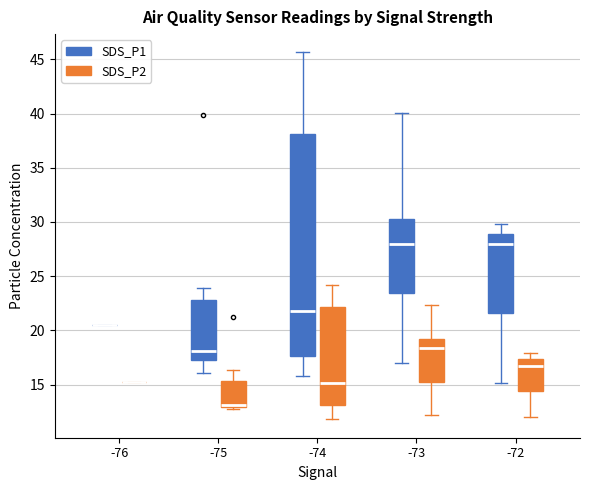

Reading left to right, transcribe this box plot: for each box, give where its median line is, the range the box spans, and where its two whiskers end, as read against the y-axis. The values are not printed on the chart, so give them approximately, as read against the axis.

-76 (SDS_P1): box collapsed to a line at 20.5, whiskers 20.5 to 20.5
-76 (SDS_P2): box collapsed to a line at 15.5, whiskers 15.5 to 15.5
-75 (SDS_P1): median 18.0, box 17.0 to 23.0, whiskers 16.0 to 24.0
-75 (SDS_P2): median 13.0 (just above the box's lower edge), box 13.0 to 15.5, whiskers 13.0 (just below the box's lower edge) to 16.5
-74 (SDS_P1): median 22.0, box 17.5 to 38.0, whiskers 16.0 to 45.5
-74 (SDS_P2): median 15.0, box 13.0 to 22.0, whiskers 12.0 to 24.0
-73 (SDS_P1): median 28.0, box 23.5 to 30.0, whiskers 17.0 to 40.0
-73 (SDS_P2): median 18.5, box 15.5 to 19.0, whiskers 12.0 to 22.5
-72 (SDS_P1): median 28.0, box 21.5 to 29.0, whiskers 15.0 to 30.0
-72 (SDS_P2): median 16.5, box 14.5 to 17.5, whiskers 12.0 to 18.0